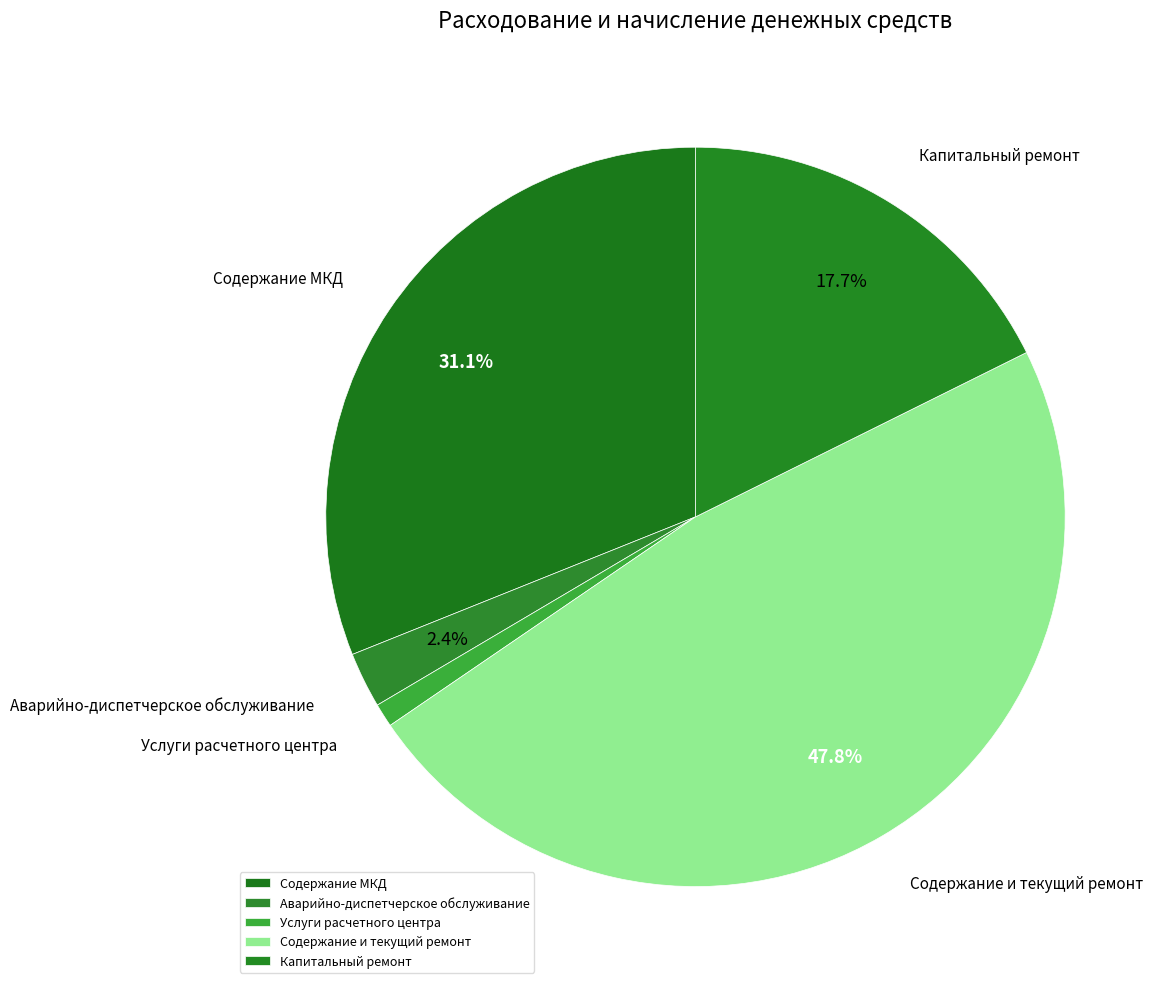

To the nearest percent, what is the difference between the Содержание МКД and Капитальный ремонт slice percentages?

13%